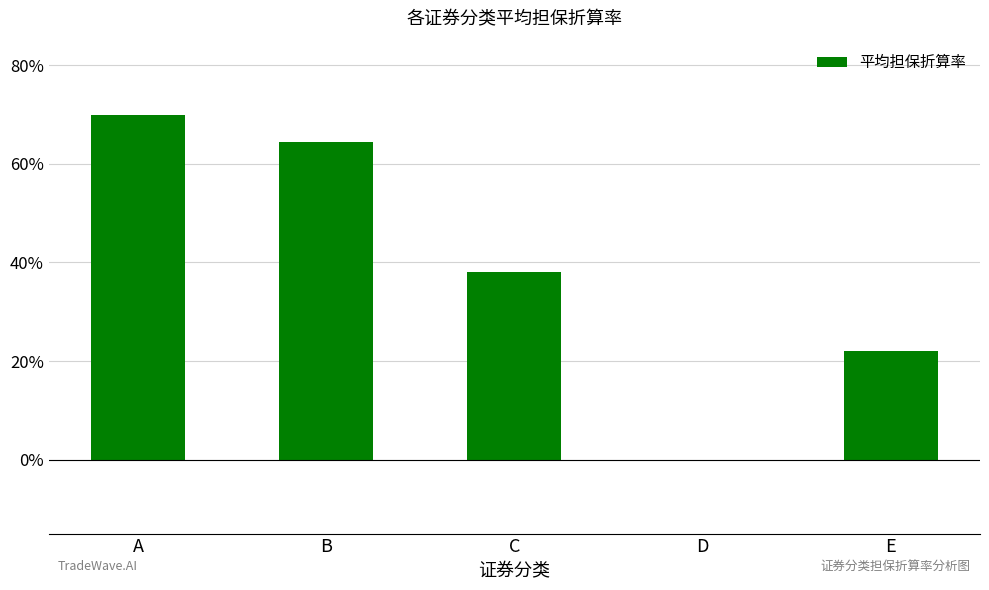

Reading left to right, extract all data points from this chart.

0.7	0.6	0.4	0.0	0.2